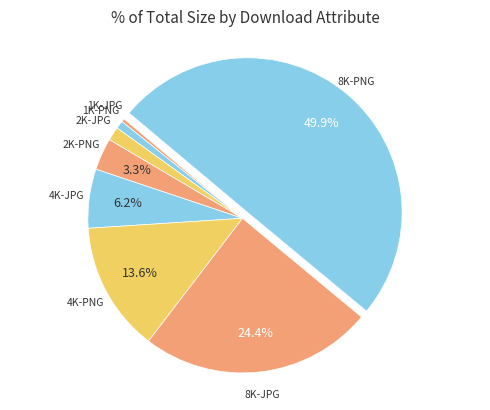

To the nearest percent, what is the difference between the 2K-PNG and 8K-PNG slice percentages?

47%